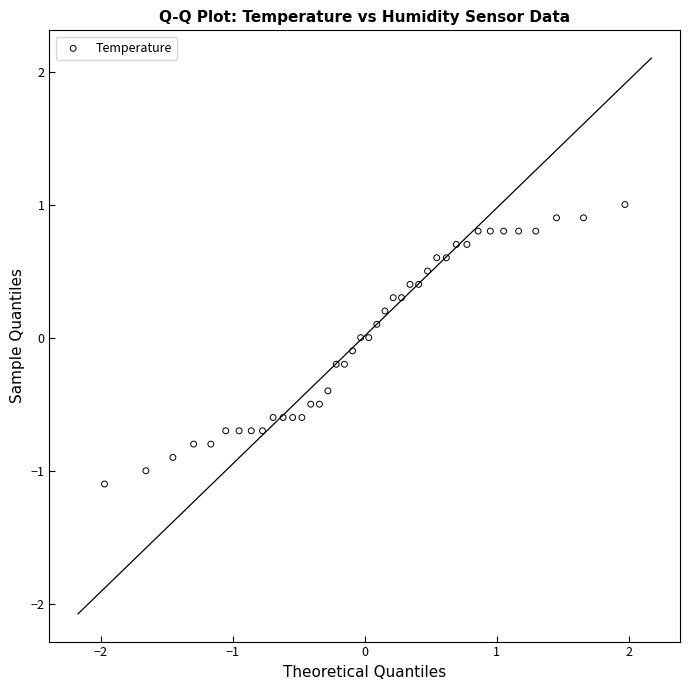

What is the range of X values (max minus min)?

3.9